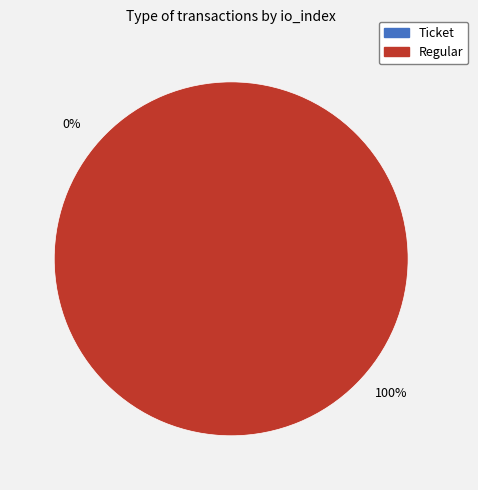

Is Regular the majority of the pie?

Yes